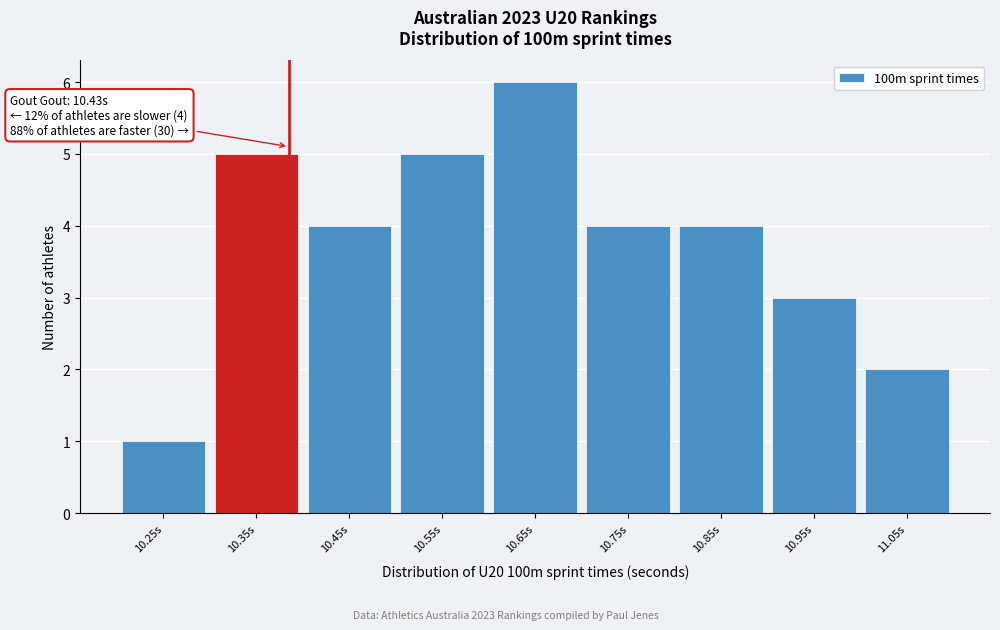

Reading right to left, extract all data points from this chart.

11.05s=2	10.95s=3	10.85s=4	10.75s=4	10.65s=6	10.55s=5	10.45s=4	10.35s=5	10.25s=1